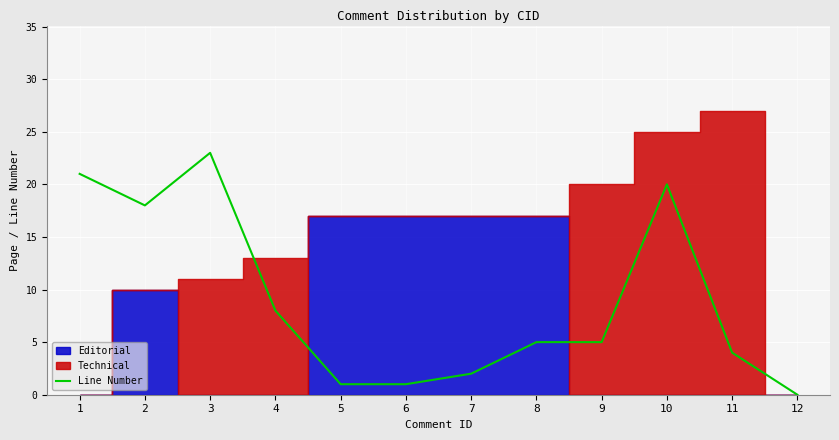

How many points are higher than both their immediate neighbors (excluding endpoints)?

2